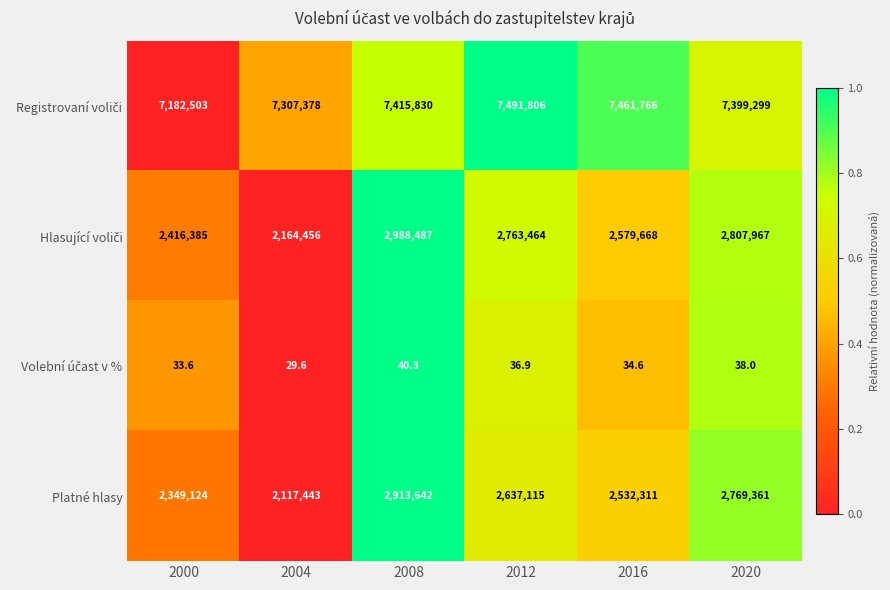

What is the total value across all series at 2016?

12573779.6